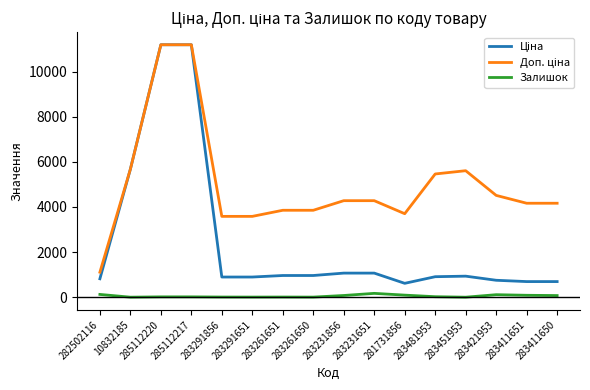

True or false: Ціна and Залишок cross at least once.

False